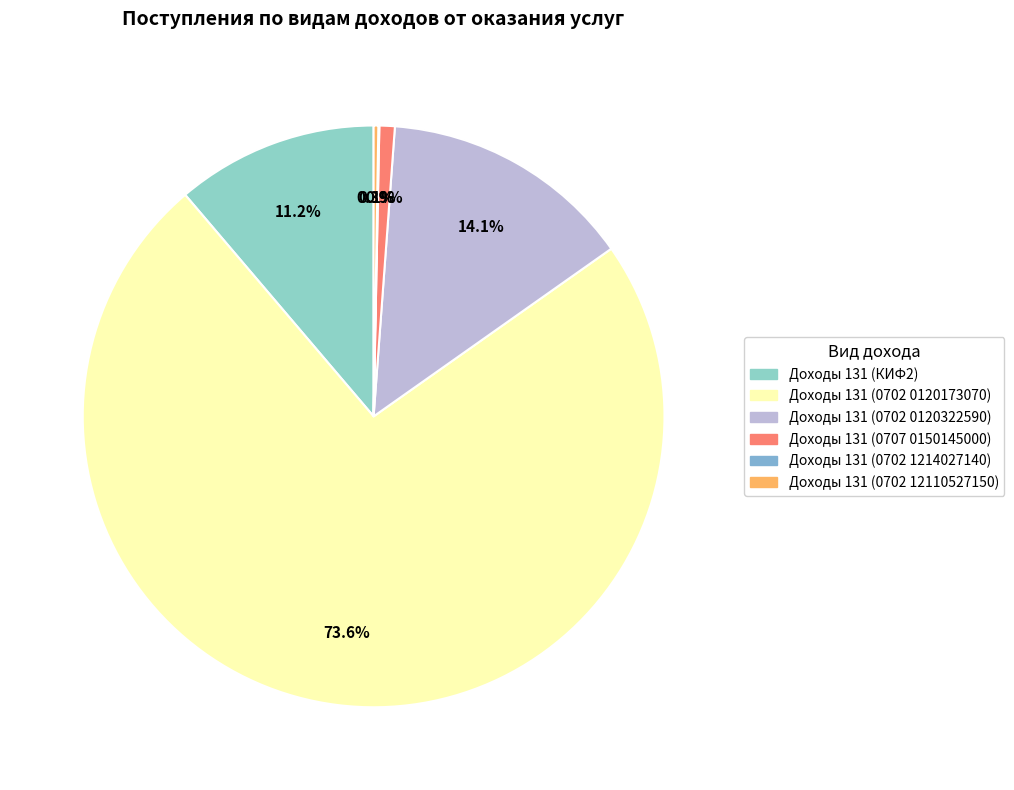

Is the sum of Доходы 131 (0702 1214027140) and Доходы 131 (КИФ2) greater than half?

No